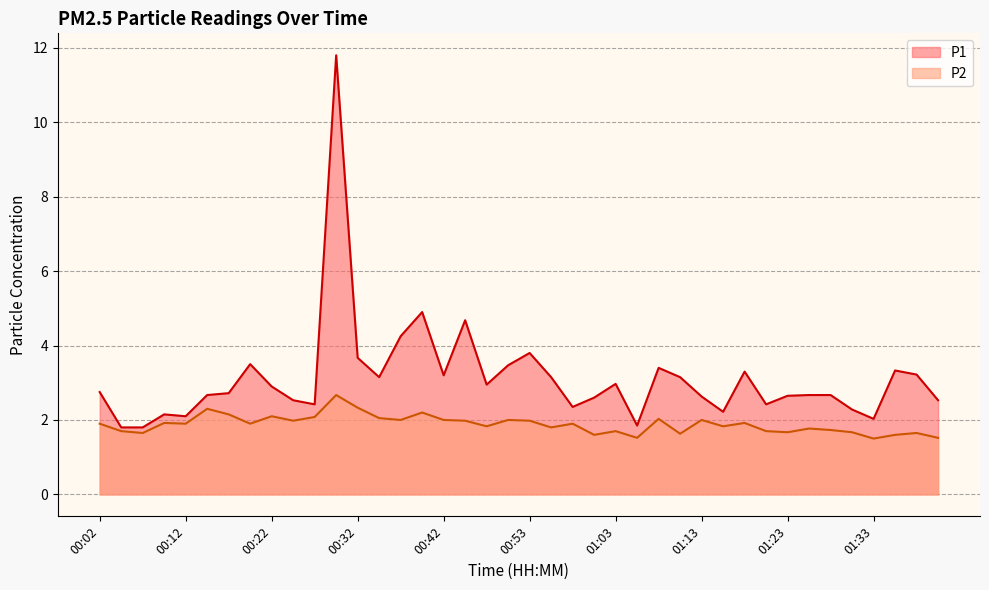

Where is P2 nearest to the value 2?

00:37